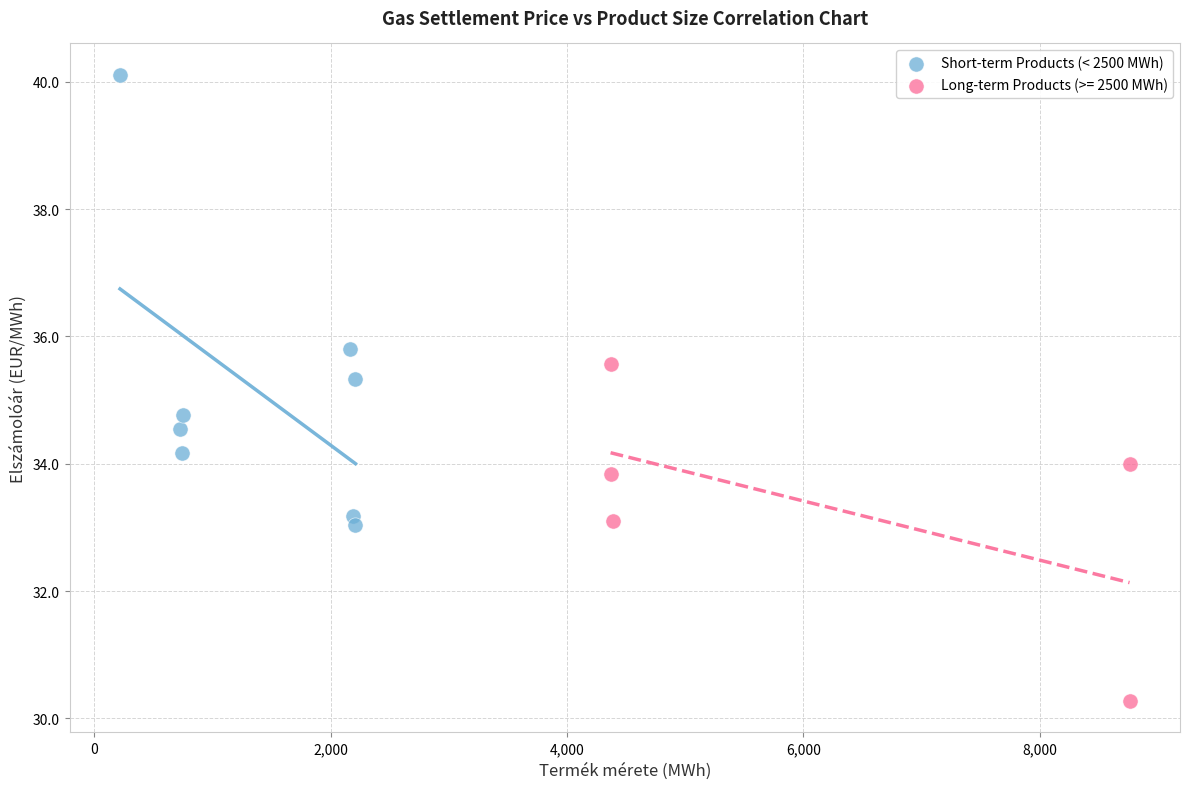

Which series has the widest spread of Y values?

Short-term Products (< 2500 MWh)